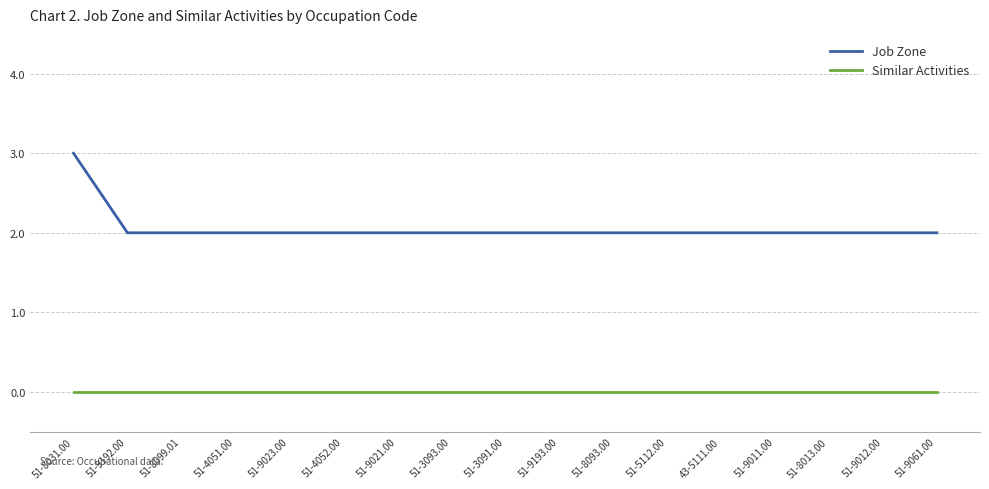

Which series has the widest spread of values?

Job Zone